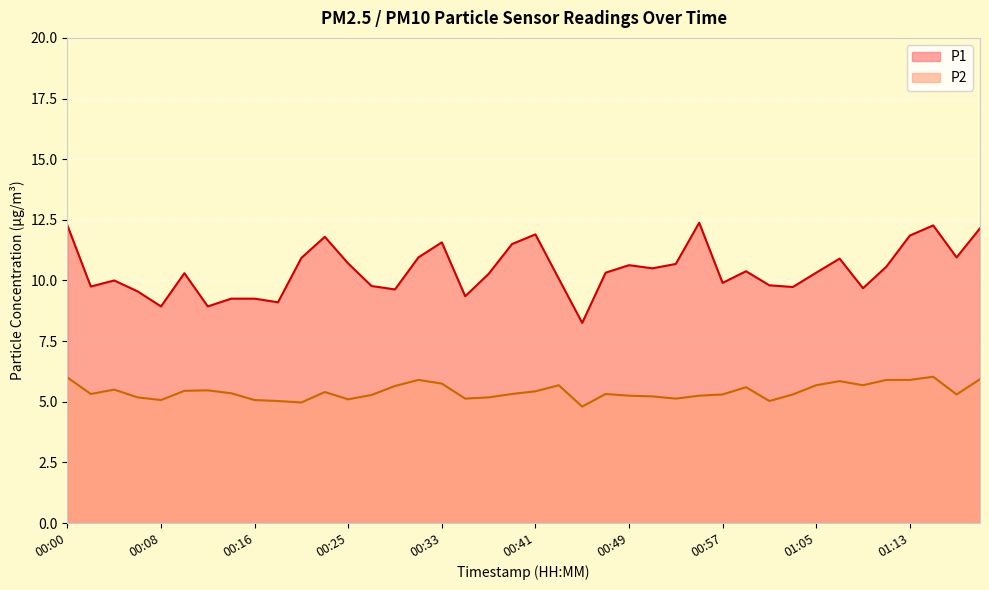

How many values in the P2 series exceed 5?

38